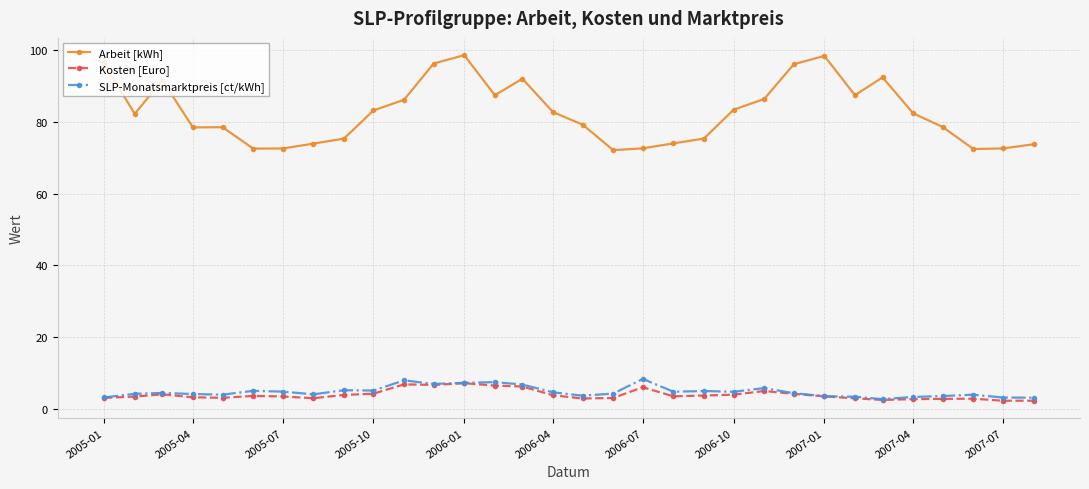

What is the sum of all Arbeit [kWh] values?

2642.6